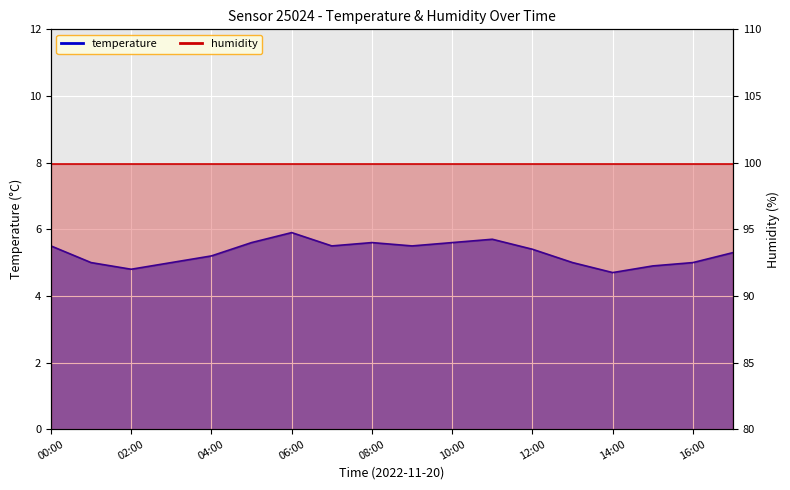

Reading left to right, what are all the values shown in this chart?

00:00=5.5	01:00=5.0	02:00=4.8	03:00=5.0	04:00=5.2	05:00=5.6	06:00=5.9	07:00=5.5	08:00=5.6	09:00=5.5	10:00=5.6	11:00=5.7	12:00=5.4	13:00=5.0	14:00=4.7	15:00=4.9	16:00=5.0	17:00=5.3